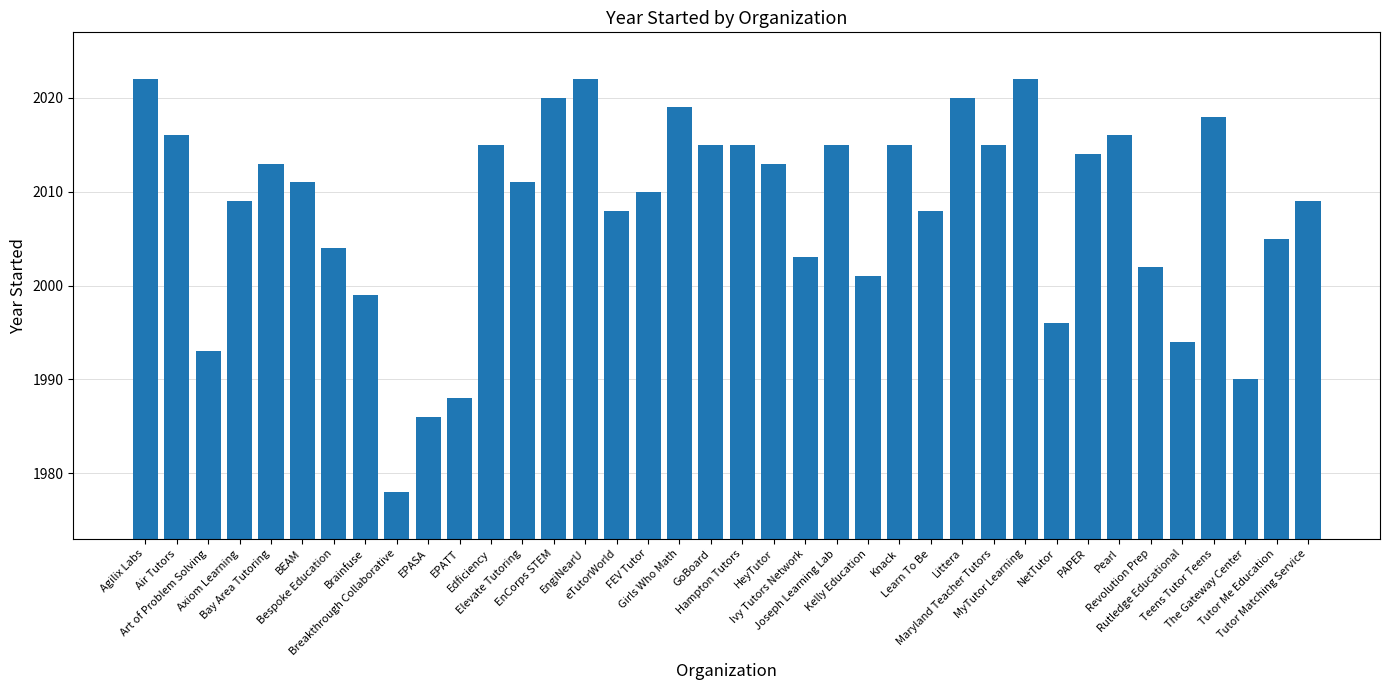

What is the sum of all values?

76310